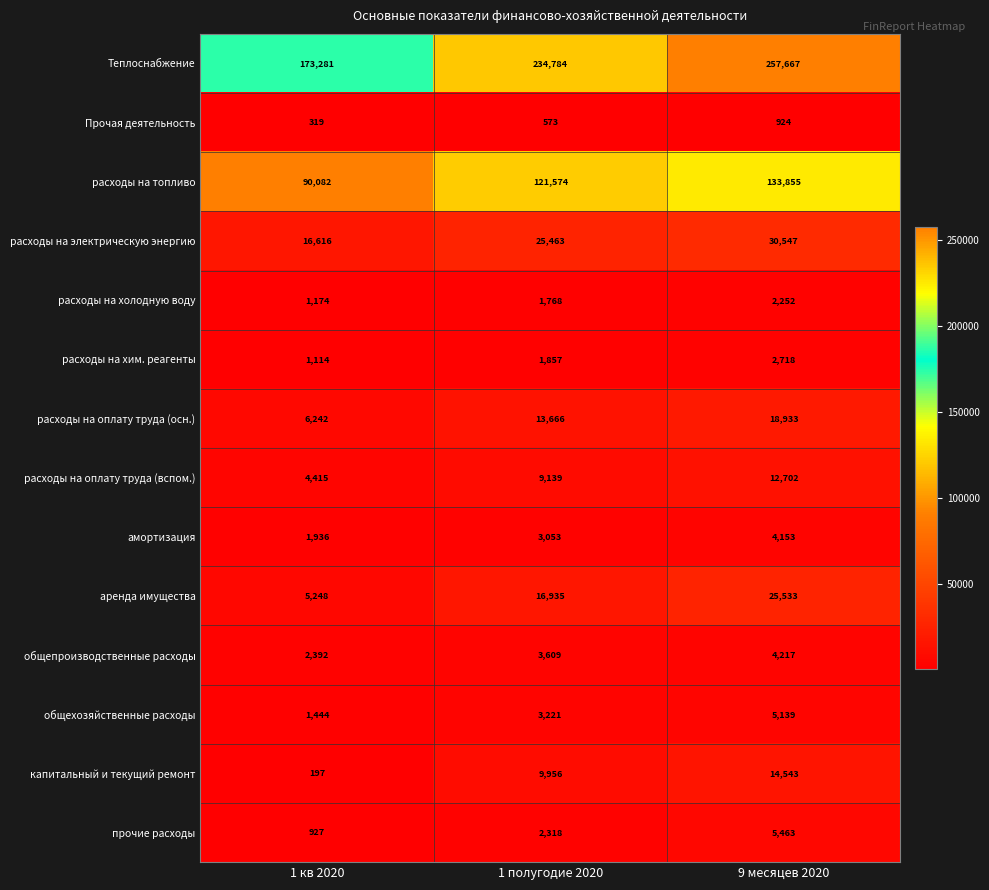

Where is расходы на холодную воду nearest to the value 1713?

1 полугодие 2020